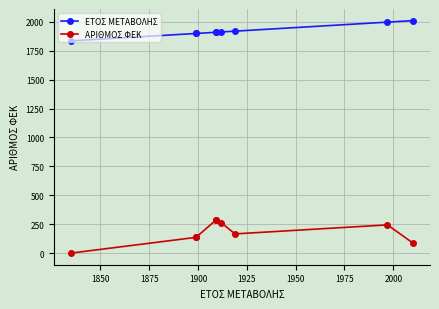

True or false: ΕΤΟΣ ΜΕΤΑΒΟΛΗΣ and ΑΡΙΘΜΟΣ ΦΕΚ intersect in this chart.

False